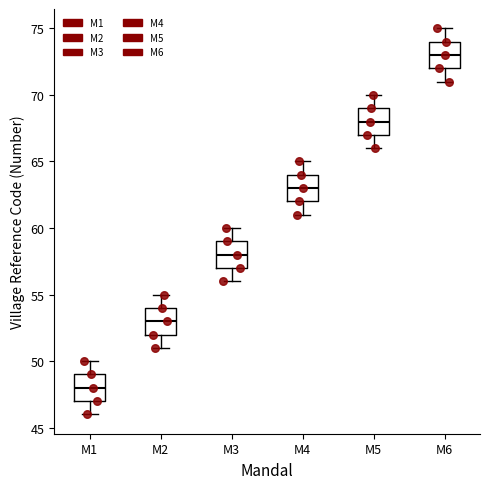

Reading left to right, transcribe this box plot: for each box, give where its median line is, the range the box spans, and where its two whiskers end, as read against the y-axis. The values are not printed on the chart, so give them approximately, as read against the axis.

M1: median 48, box 47 to 49, whiskers 46 to 50
M2: median 53, box 52 to 54, whiskers 51 to 55
M3: median 58, box 57 to 59, whiskers 56 to 60
M4: median 63, box 62 to 64, whiskers 61 to 65
M5: median 68, box 67 to 69, whiskers 66 to 70
M6: median 73, box 72 to 74, whiskers 71 to 75